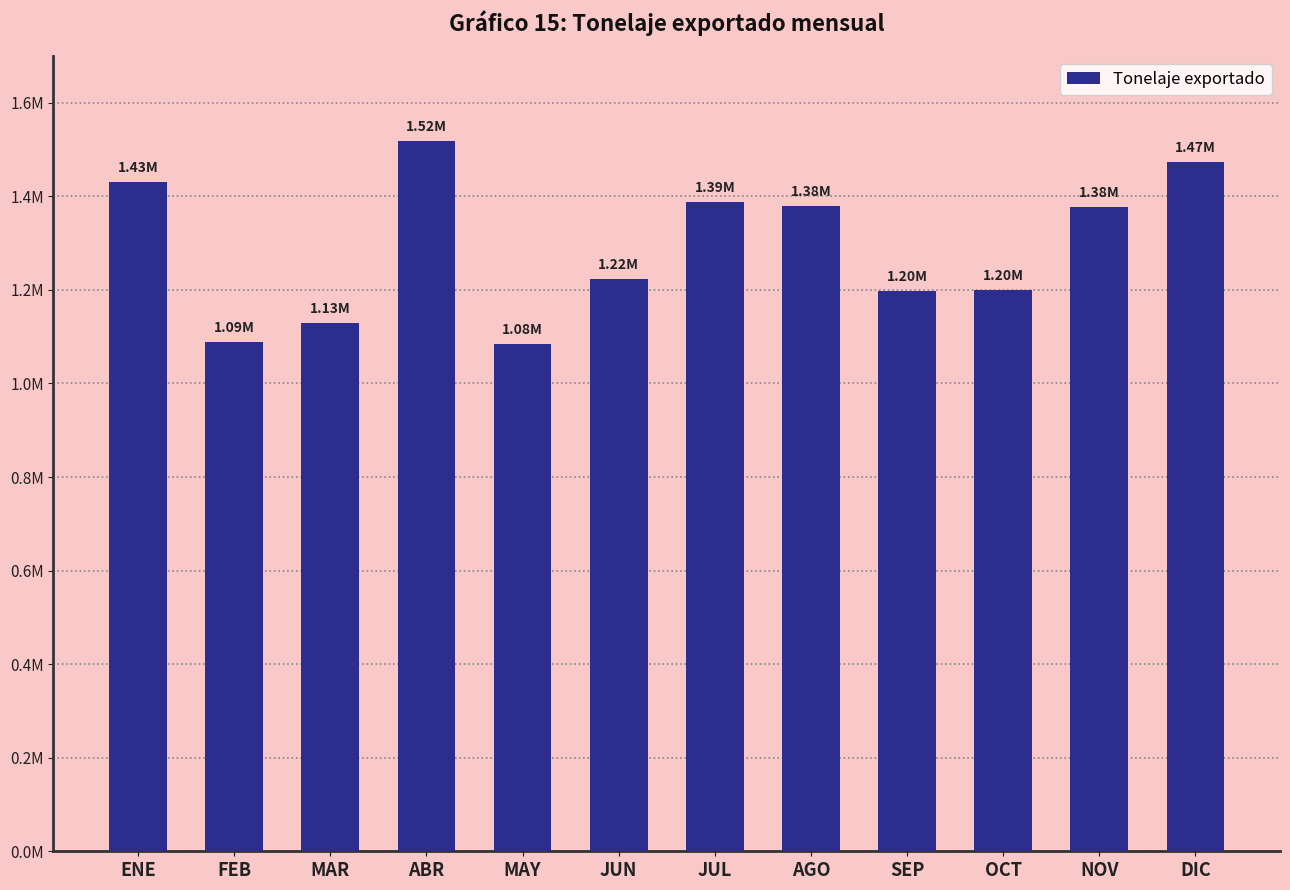

Does the chart contain any negative values?

No